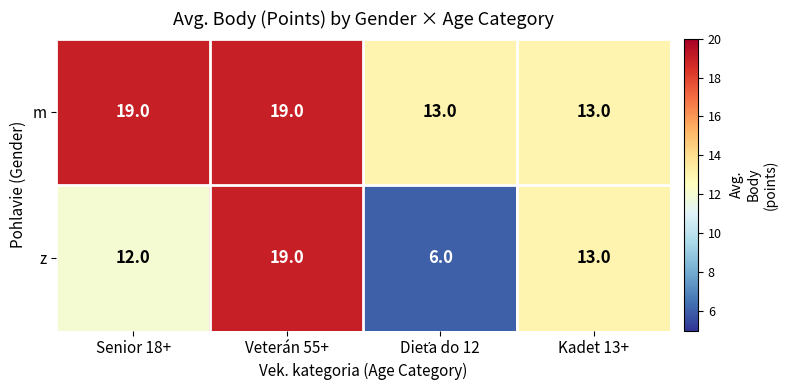

What is the smallest value displayed?

6